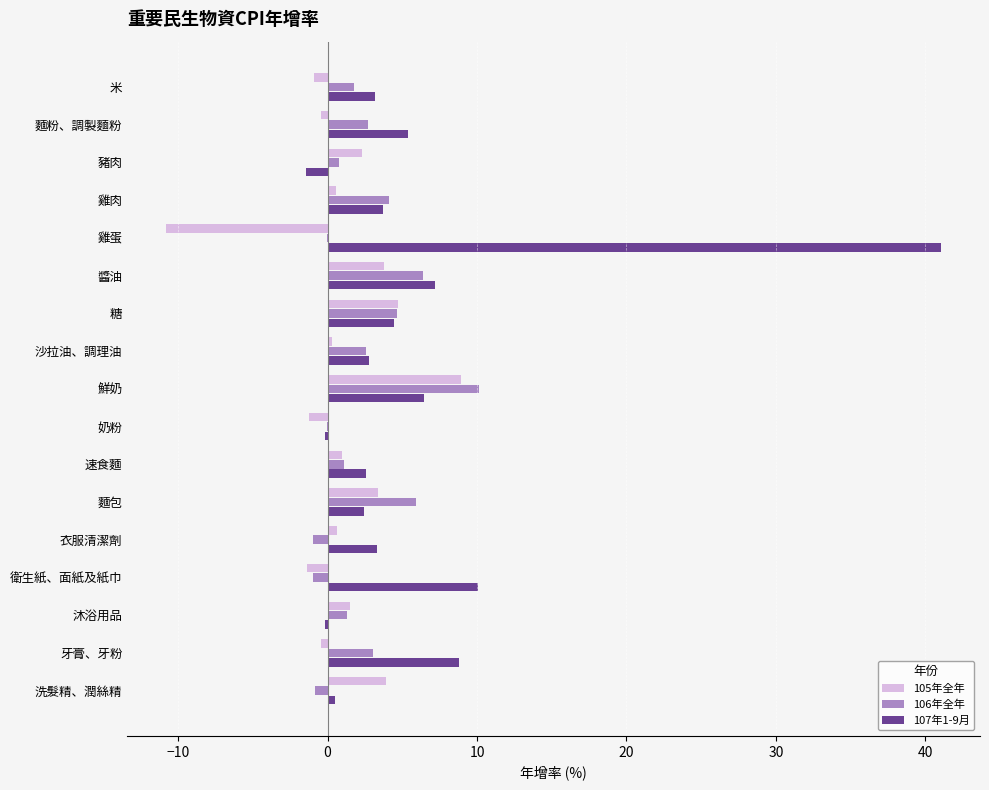

At which category is the sum across all series the highest?

雞蛋